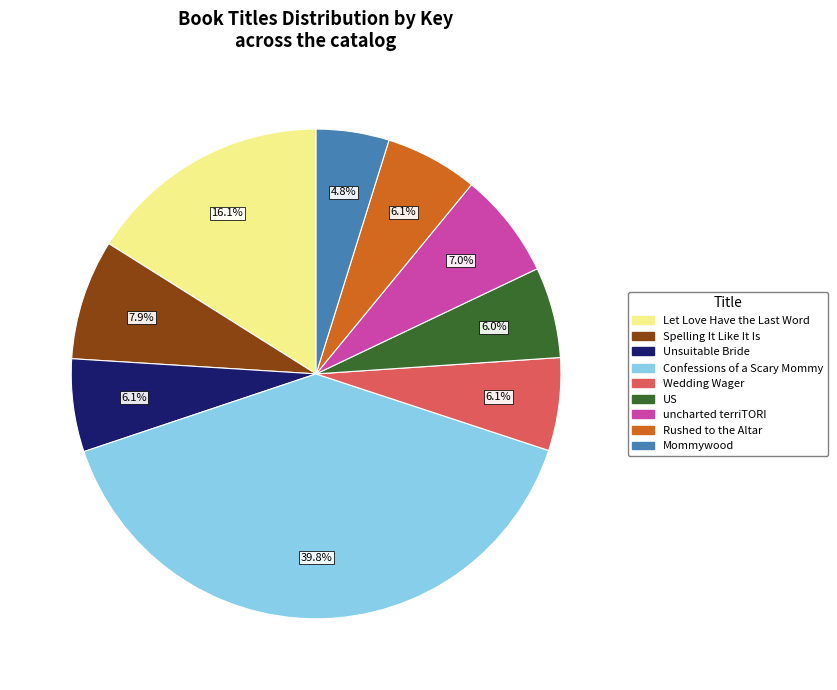

Does Unsuitable Bride account for over 50% of the chart?

No